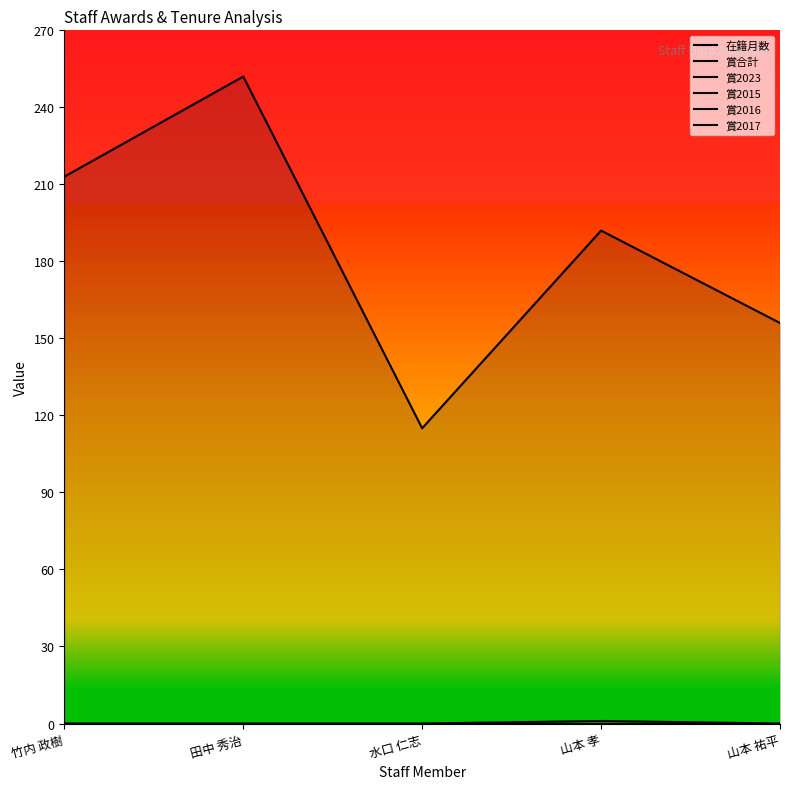

Reading right to left, what are all the values shown in this chart?

在籍月数: 156.0	192.0	115.0	252.0	213.0
賞合計: 0.0	1.0	0.0	0.0	0.0
賞2023: 0.0	0.0	0.0	0.0	0.0
賞2015: 0.0	0.0	0.0	0.0	0.0
賞2016: 0.0	0.0	0.0	0.0	0.0
賞2017: 0.0	0.0	0.0	0.0	0.0